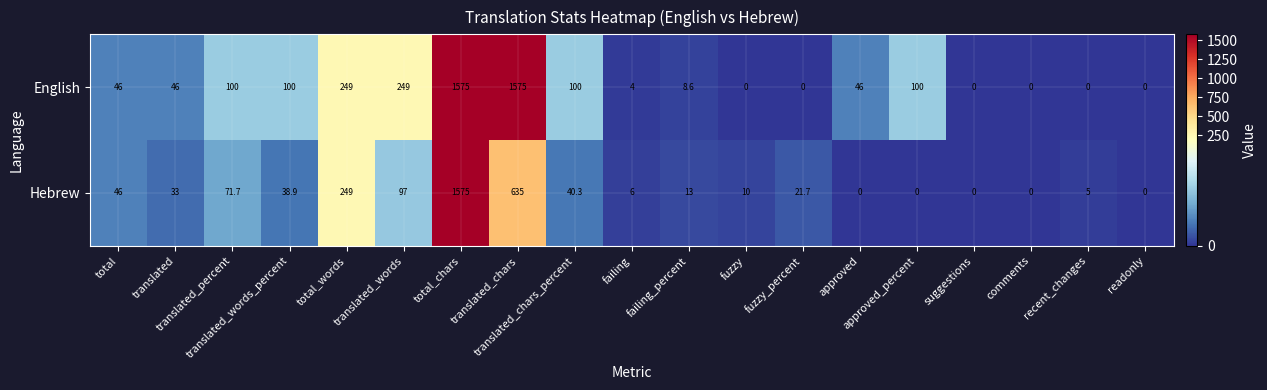

What is the difference between the highest and lowest values at translated_words_percent?

61.1